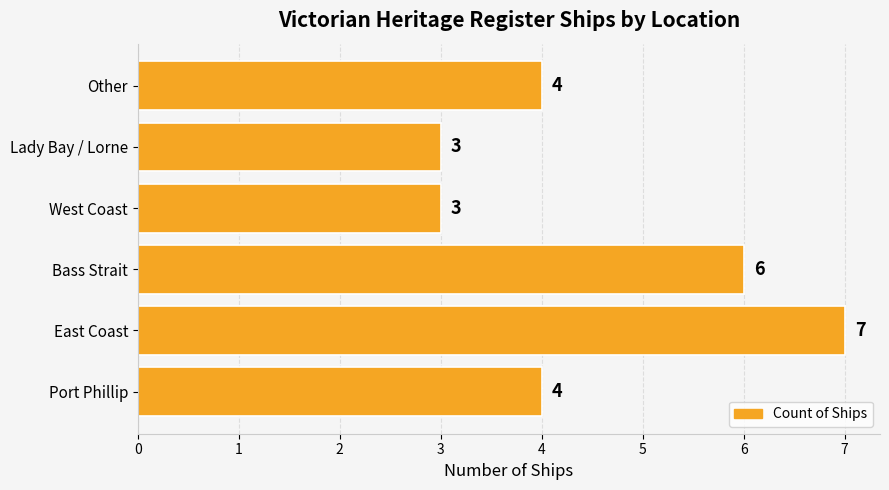

What is the maximum value shown in the chart?

7